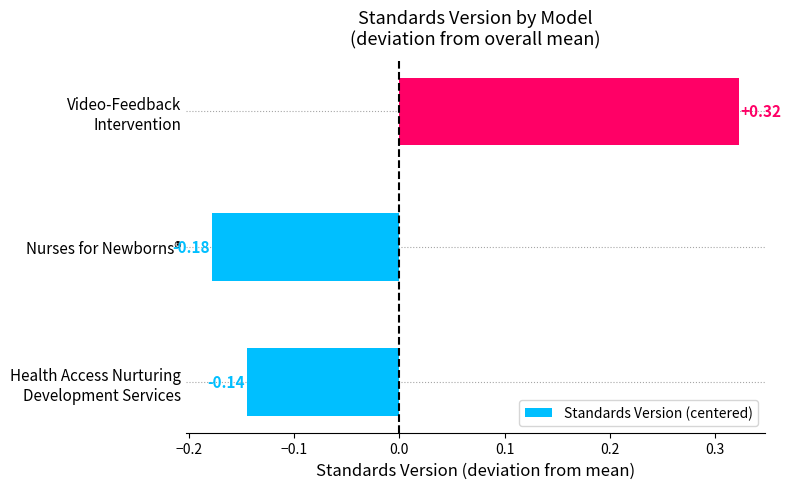

Rank the categories by value from lowest to highest.

Nurses for Newborns®, Health Access Nurturing
Development Services, Video-Feedback
Intervention